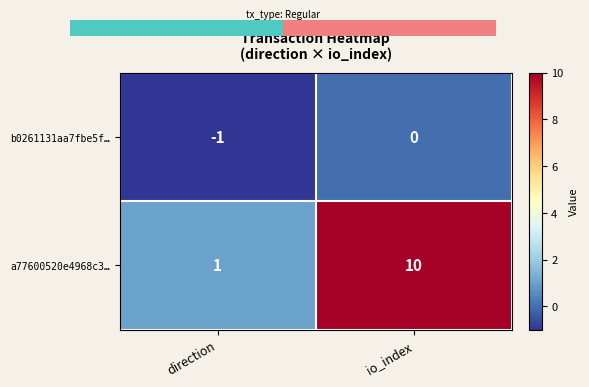

Which series changed the most between direction and io_index?

a77600520e4968c3…